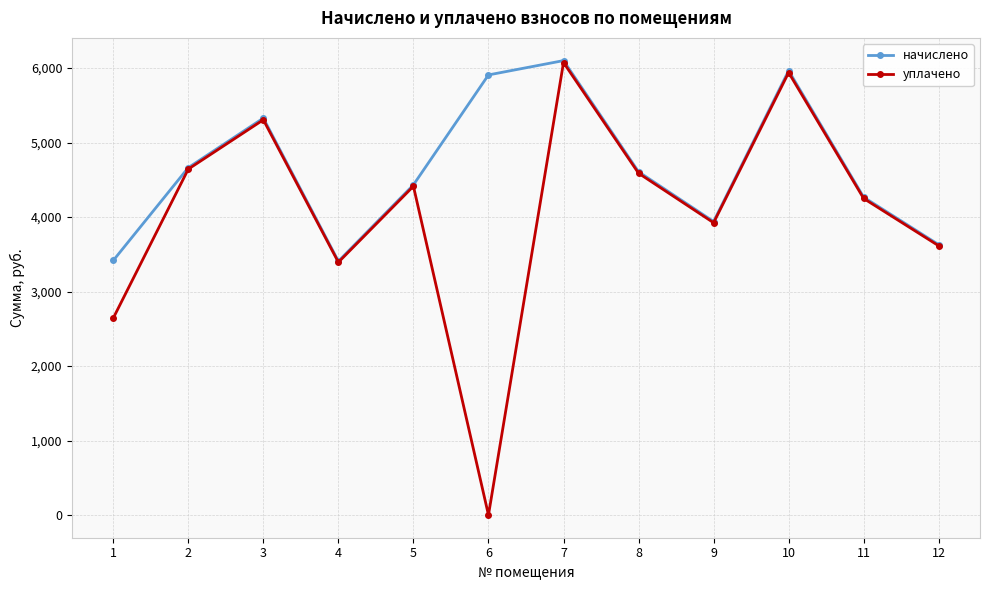

What is the greatest value displayed?

6100.0